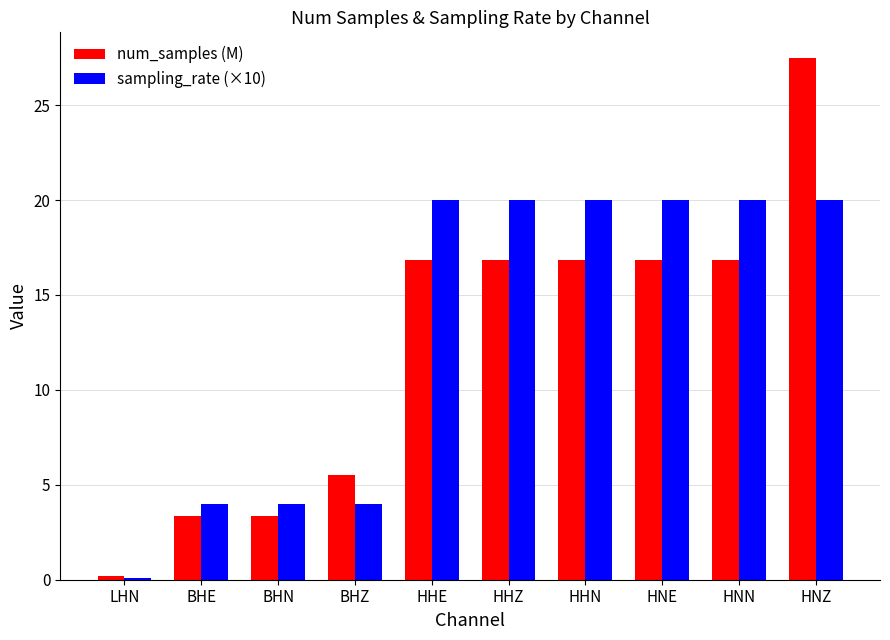

Reading right to left, transcribe all the data shown in this chart.

num_samples (M): HNZ=27.5	HNN=16.8	HNE=16.8	HHN=16.8	HHZ=16.8	HHE=16.8	BHZ=5.5	BHN=3.4	BHE=3.4	LHN=0.2
sampling_rate (×10): HNZ=20.0	HNN=20.0	HNE=20.0	HHN=20.0	HHZ=20.0	HHE=20.0	BHZ=4.0	BHN=4.0	BHE=4.0	LHN=0.1